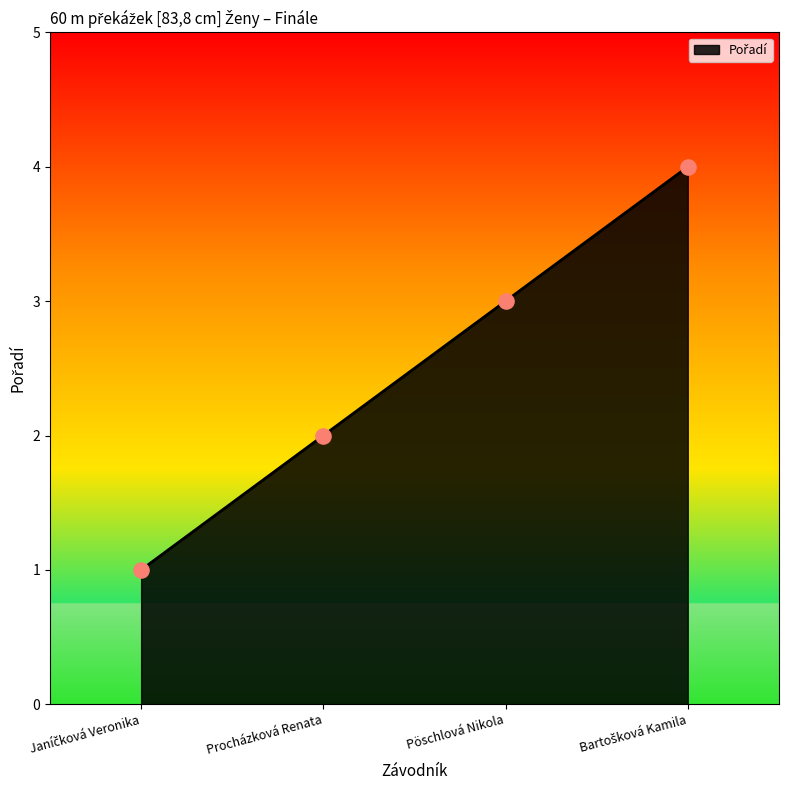

What is the maximum value shown in the chart?

4